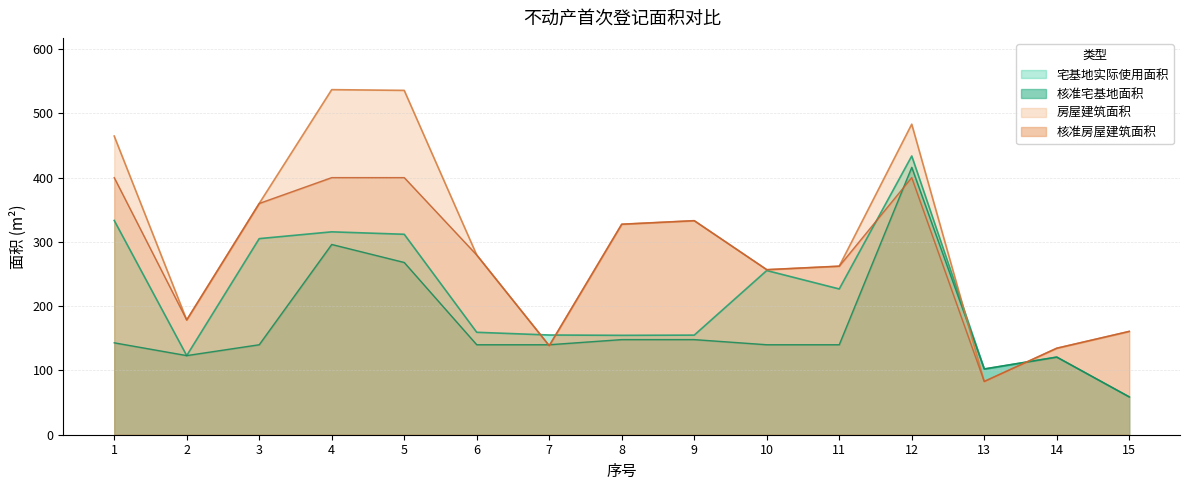

In 宅基地实际使用面积, how many points are higher than both neighbors (excluding endpoints)?

4